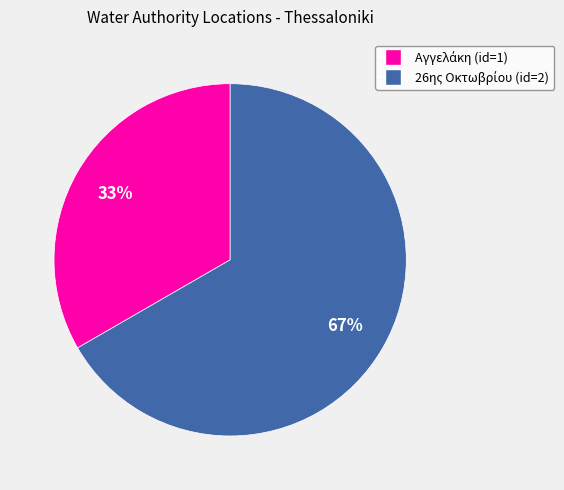

To the nearest percent, what is the average slice percentage?

50%